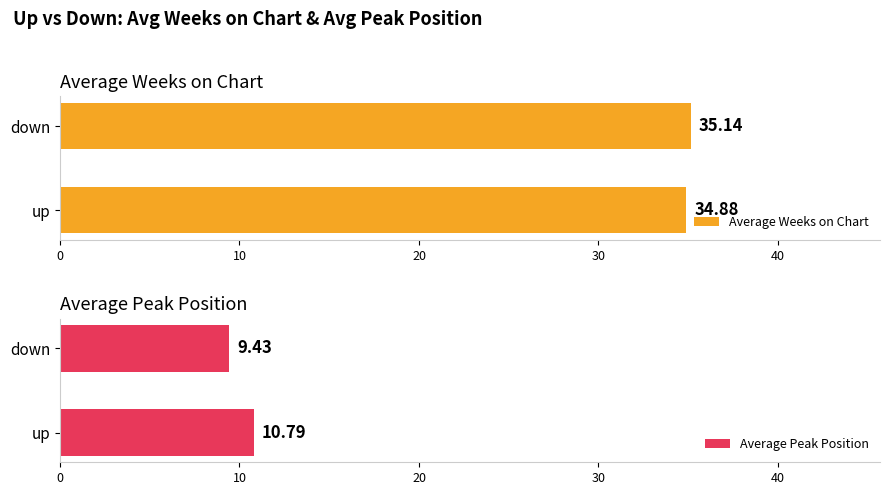

Where is Average Weeks on Chart nearest to the value 35?

up